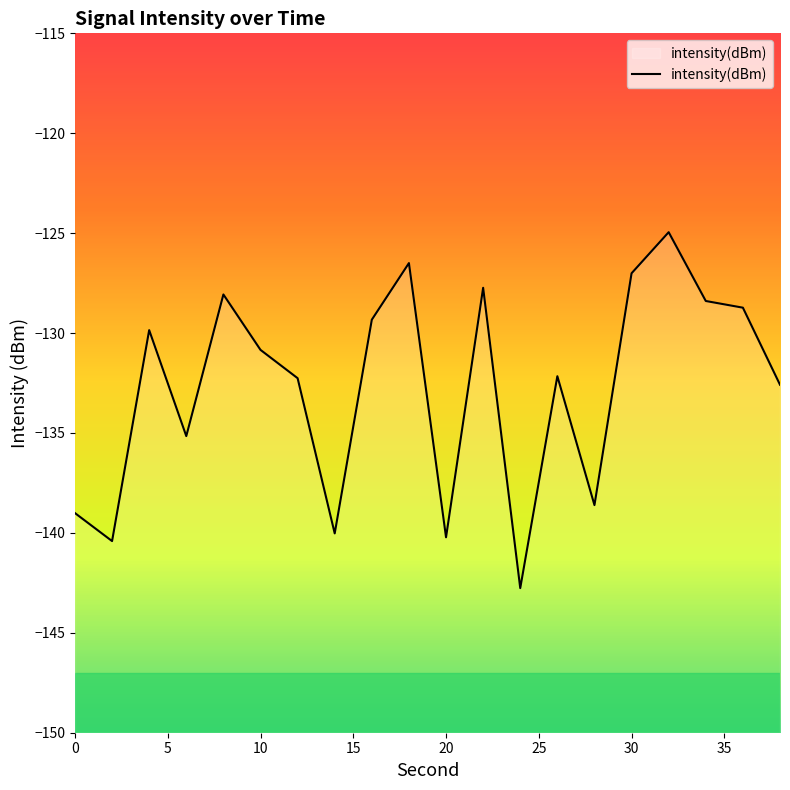

What is the difference between the maximum and minimum values?

17.8